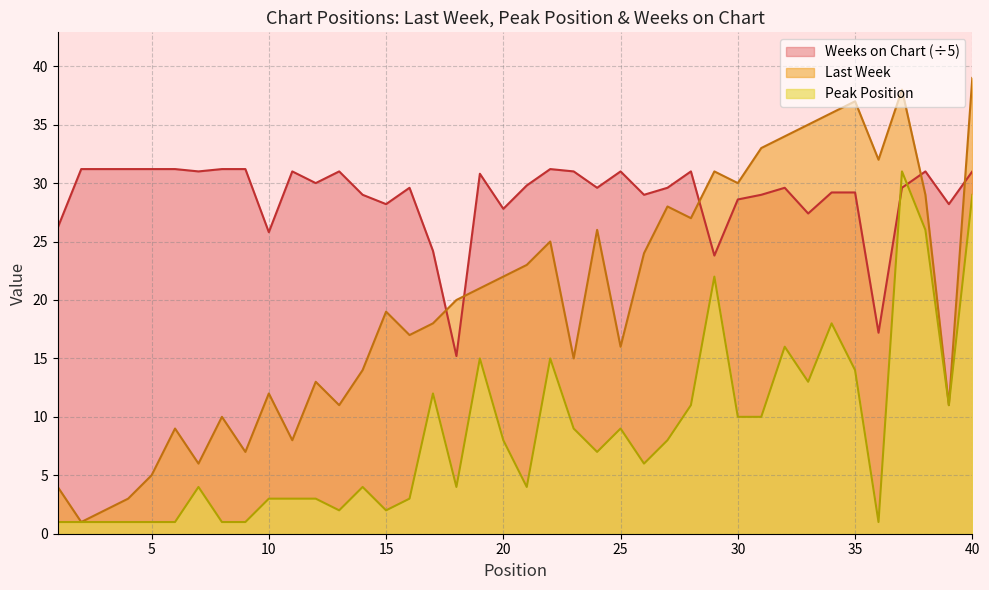

How many lines are shown in the chart?

3